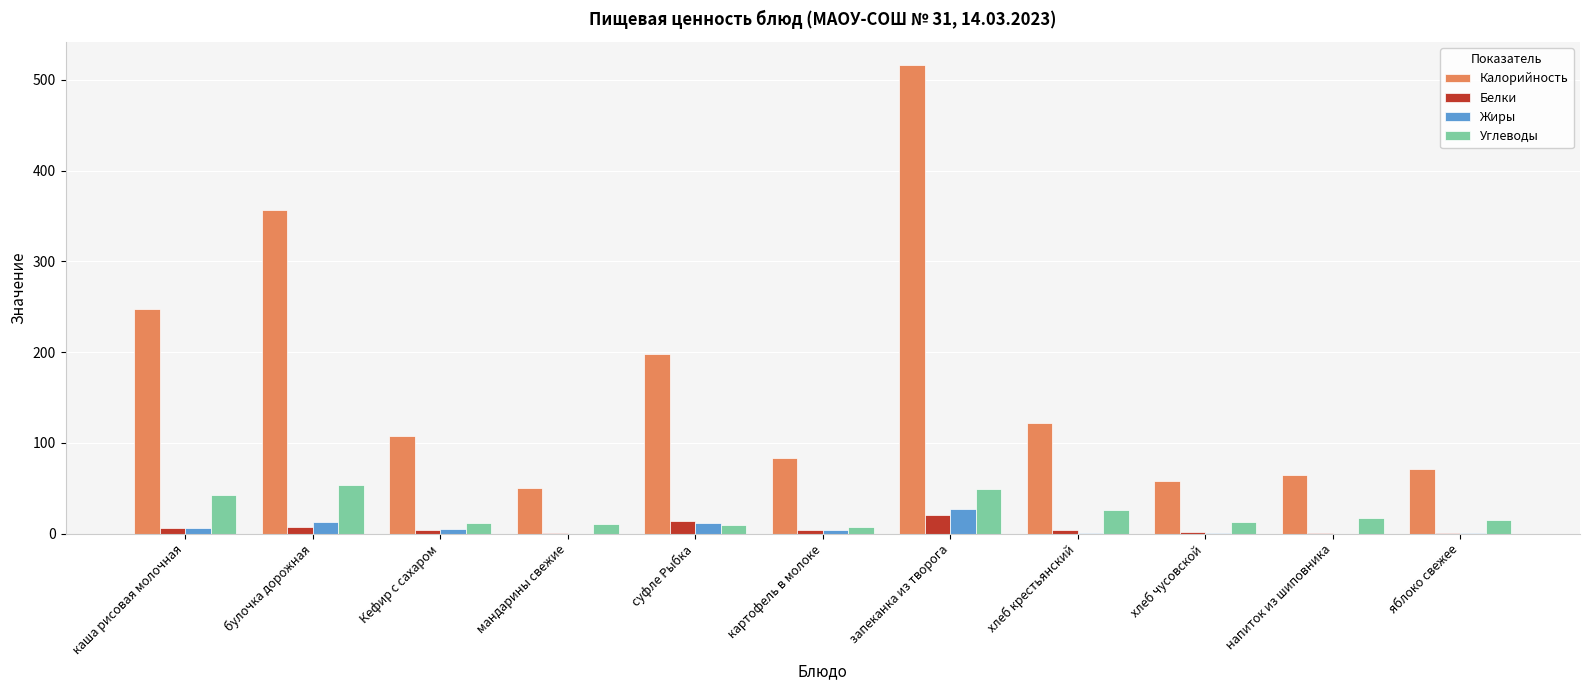

Between каша рисовая молочная and напиток из шиповника, which series saw the biggest shift?

Калорийность